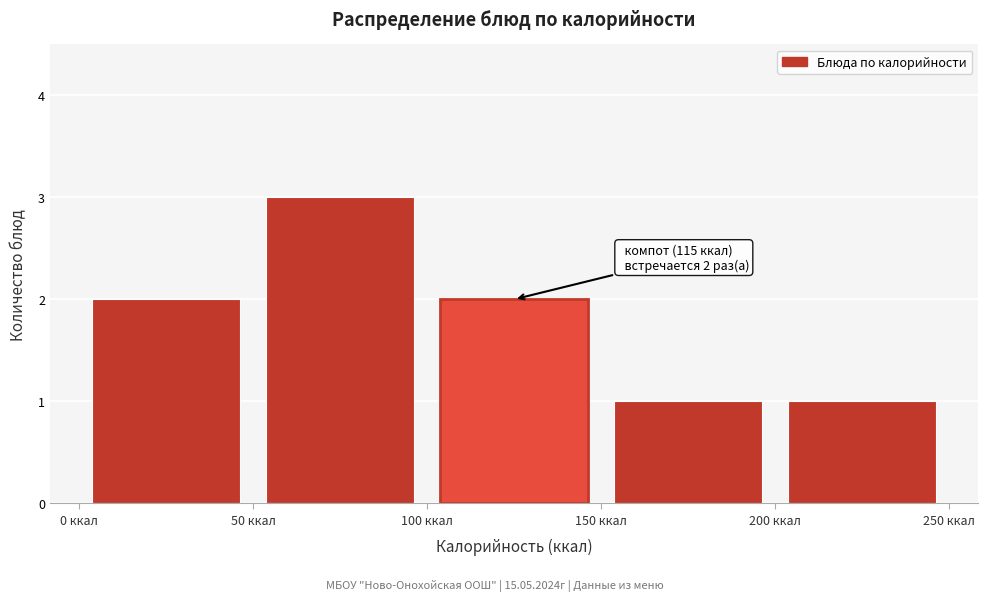

Over which range of the x-axis is the bar tallest?

50 to 100